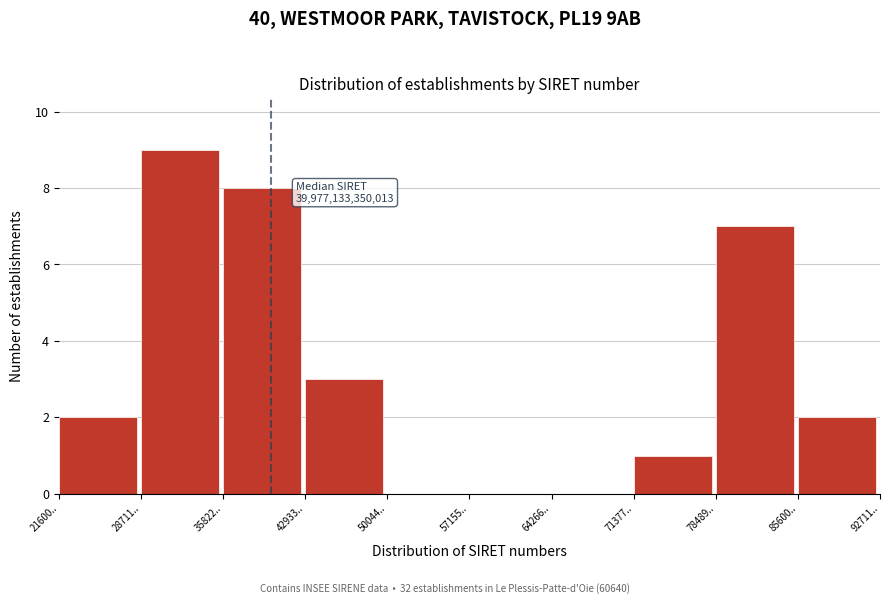

Reading left to right, transcribe all the data shown in this chart.

21600..=2	28711..=9	35822..=8	42933..=3	50044..=0	57155..=0	64266..=0	71377..=1	78489..=7	85600..=2